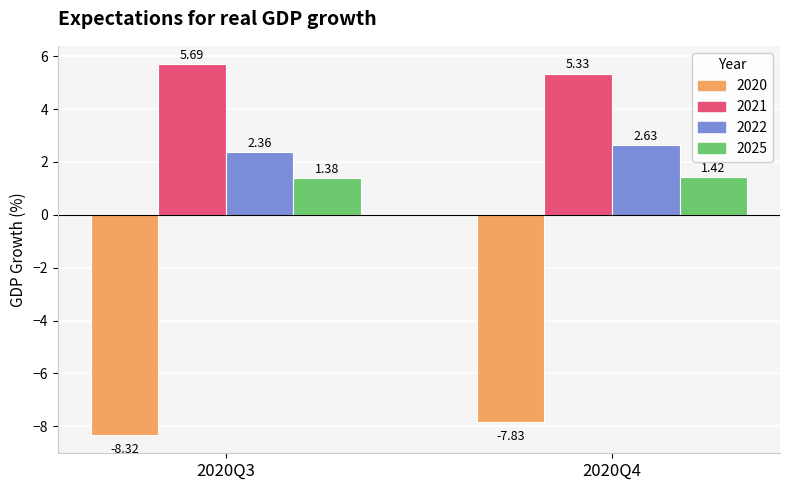

How many data points does each series have?

2